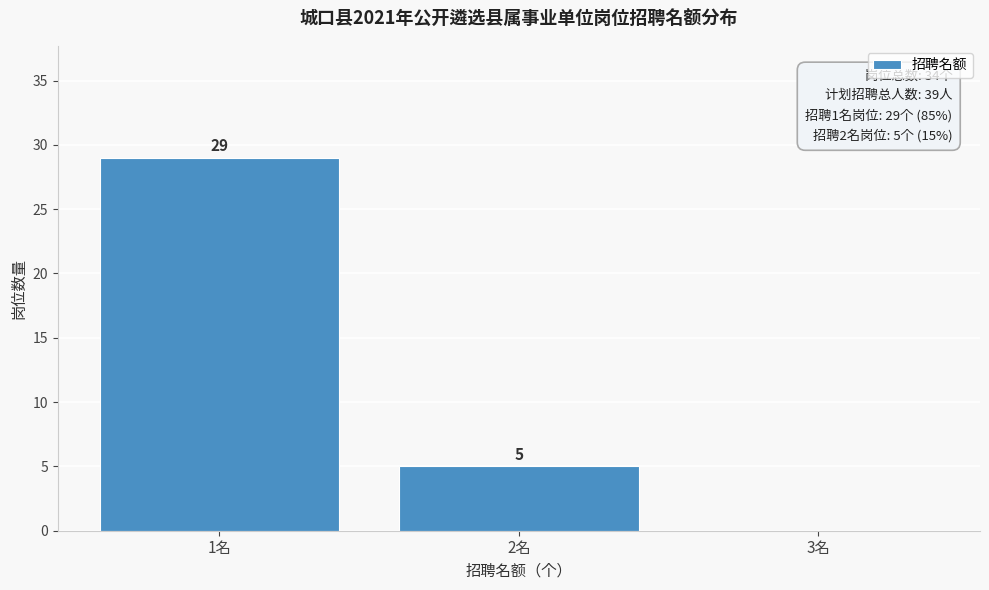

Reading left to right, what are all the values shown in this chart?

1名=29	2名=5	3名=0